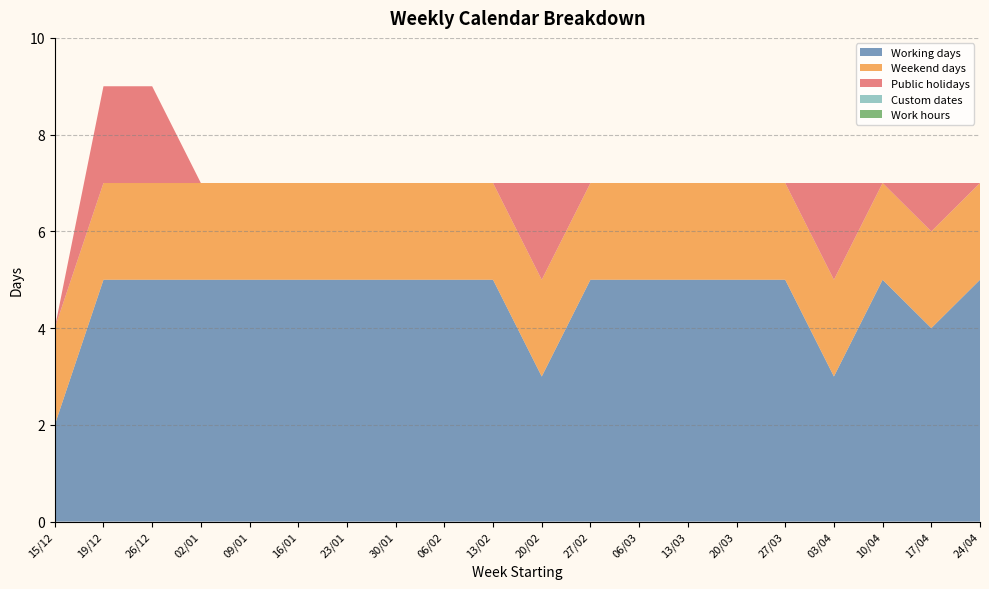

Reading left to right, extract all data points from this chart.

Working days: 2	5	5	5	5	5	5	5	5	5	3	5	5	5	5	5	3	5	4	5
Weekend days: 2	2	2	2	2	2	2	2	2	2	2	2	2	2	2	2	2	2	2	2
Public holidays: 0	2	2	0	0	0	0	0	0	0	2	0	0	0	0	0	2	0	1	0
Custom dates: 0	0	0	0	0	0	0	0	0	0	0	0	0	0	0	0	0	0	0	0
Work hours: 0	0	0	0	0	0	0	0	0	0	0	0	0	0	0	0	0	0	0	0